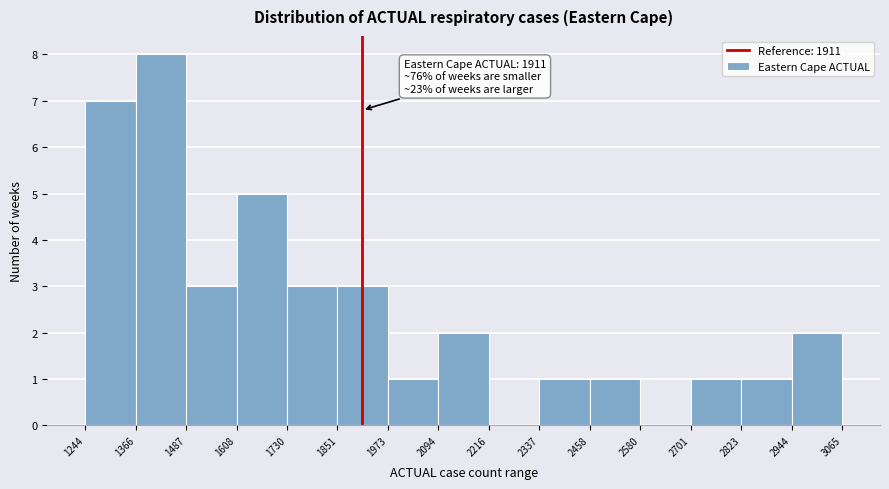

Which range on the x-axis has the tallest bar?

1366 to 1487